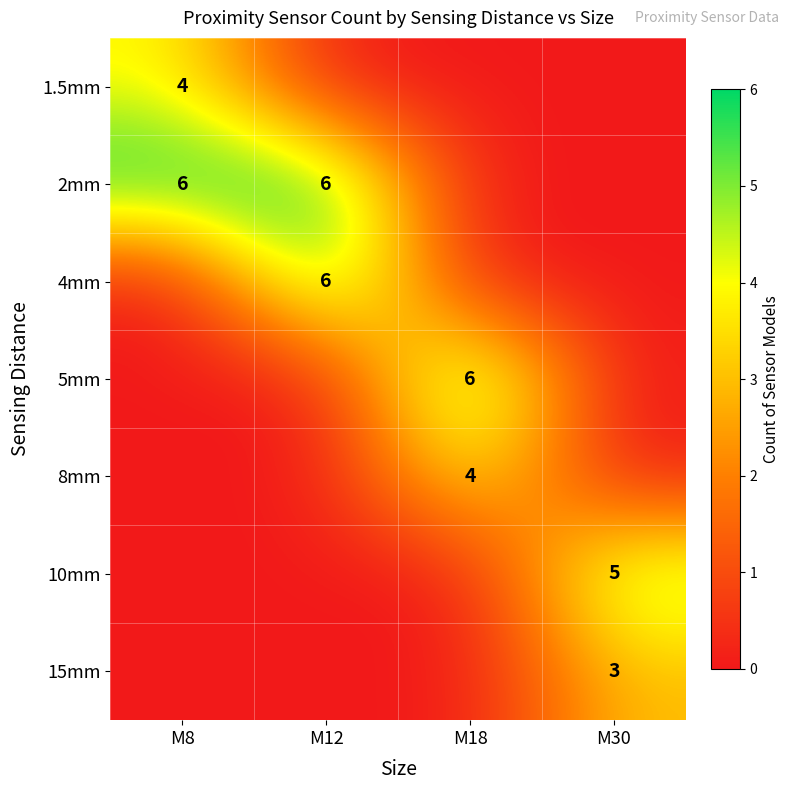

Between M18 and M30, which series saw the biggest shift?

5mm